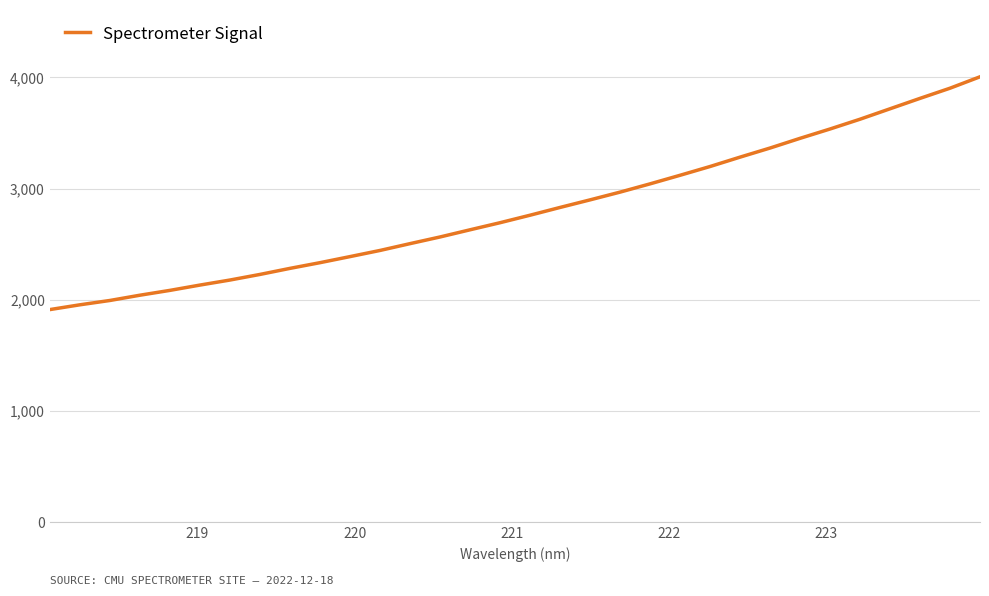

Reading left to right, transcribe all the data shown in this chart.

1913.3	1956.2	1995.1	2042.5	2086.0	2133.7	2179.0	2229.4	2283.9	2335.1	2389.7	2445.0	2506.2	2566.2	2630.7	2694.4	2761.8	2831.6	2899.7	2969.4	3043.6	3120.7	3199.5	3283.8	3365.6	3452.7	3536.6	3624.5	3718.1	3811.7	3903.0	4005.5